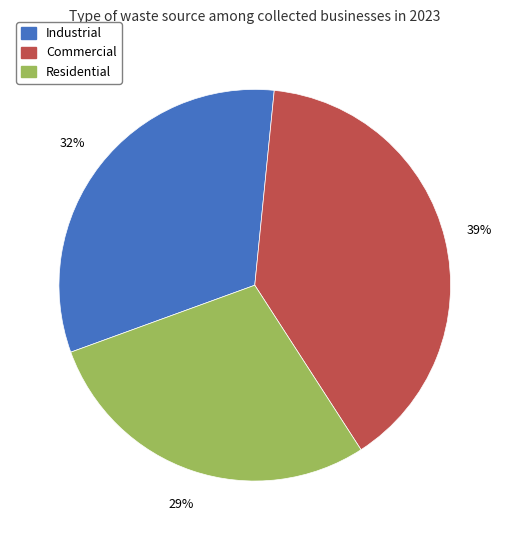

Is the sum of Residential and Commercial greater than half?

Yes